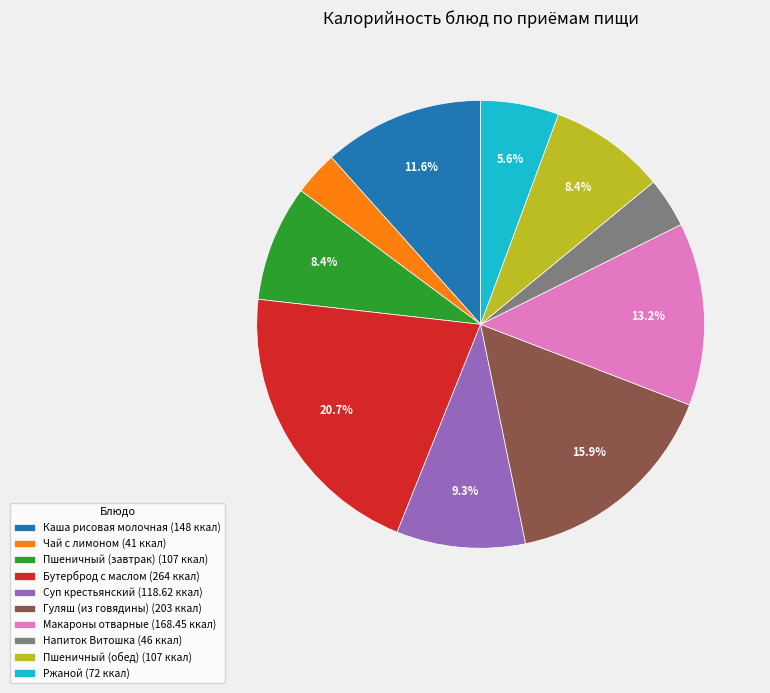

Does Пшеничный (обед) represent more than half of the total?

No